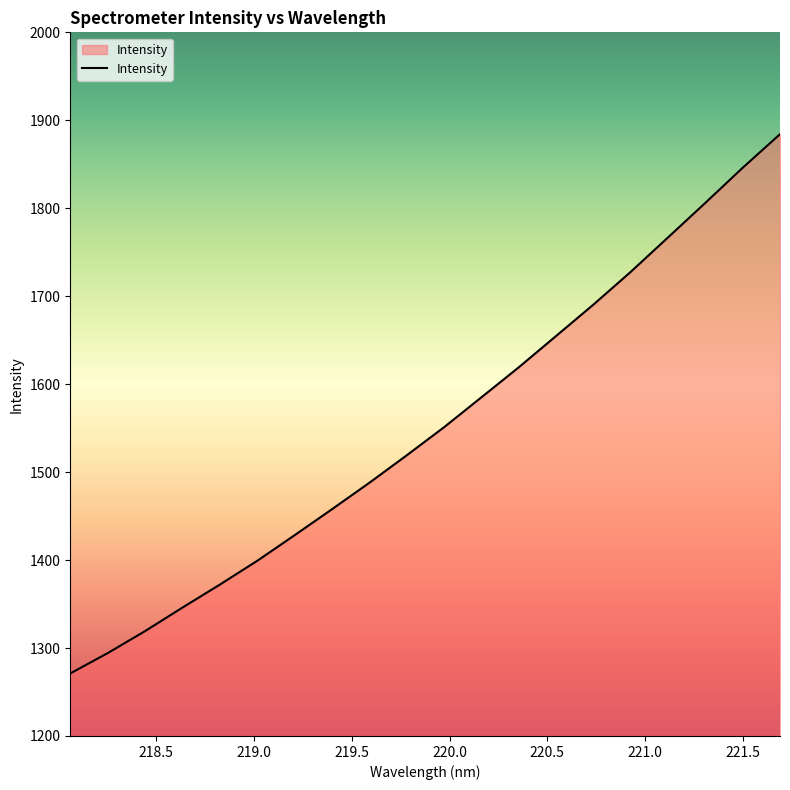

What is the smallest value displayed?

1271.1